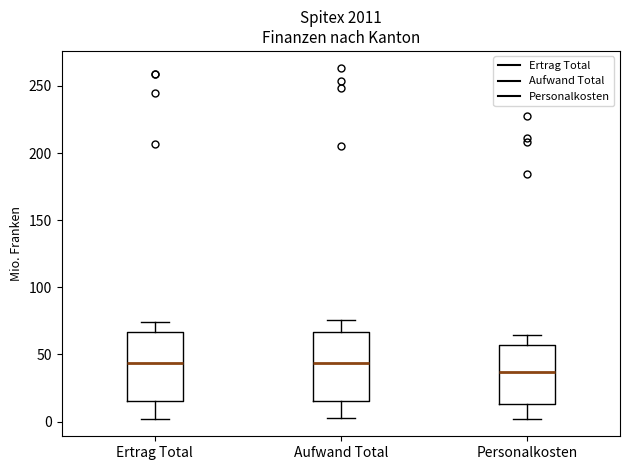

Reading left to right, read every box against the y-axis: the position of its median line, the range the box covers, and the ends of its whiskers. The values are not printed on the chart, so give them approximately, as read against the axis.

Ertrag Total: median 45, box 15 to 65, whiskers 0 to 75
Aufwand Total: median 45, box 15 to 65, whiskers 0 to 75
Personalkosten: median 35, box 15 to 55, whiskers 0 to 65